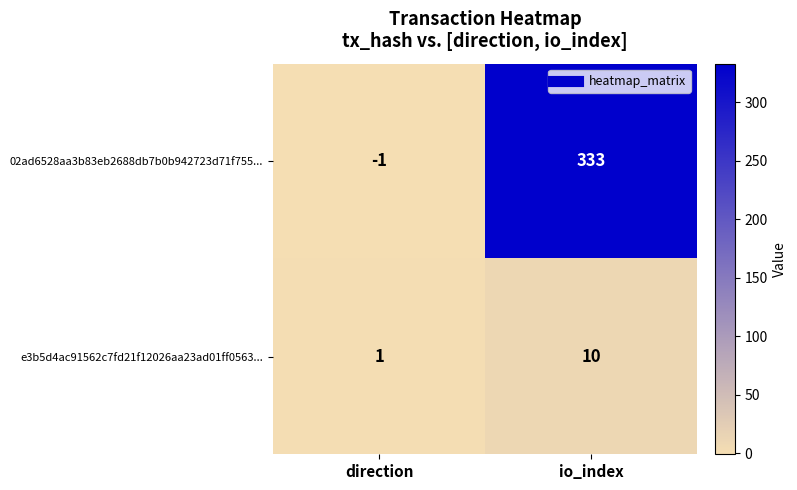

What is the difference between the 02ad6528aa3b83eb2688db7b0b942723d71f755... values at direction and io_index?

334